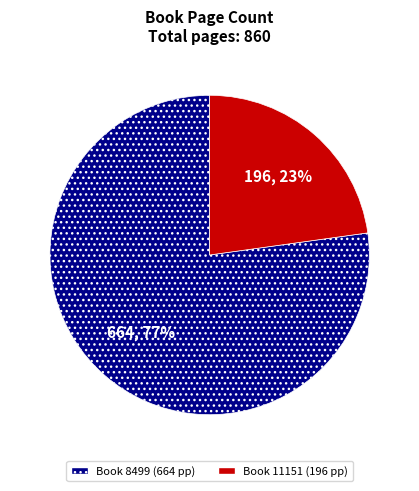

Is there any slice that represents more than half of the pie?

Yes